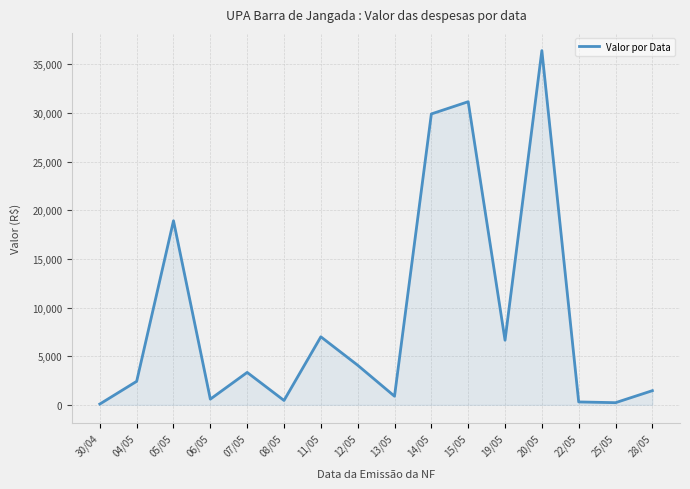

How many values exceed 3331?

8